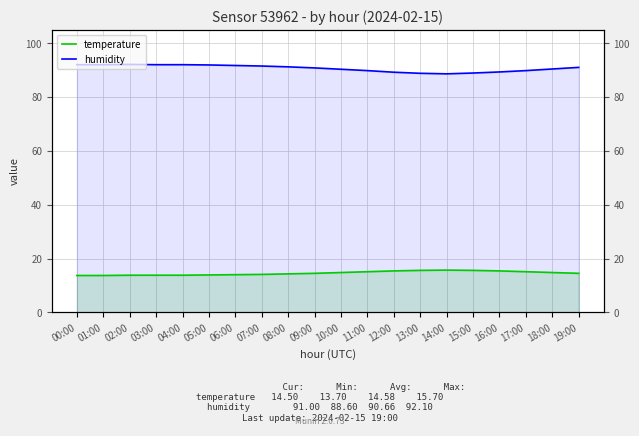

Is the value of humidity at 14:00 greater than the value of temperature at 03:00?

Yes